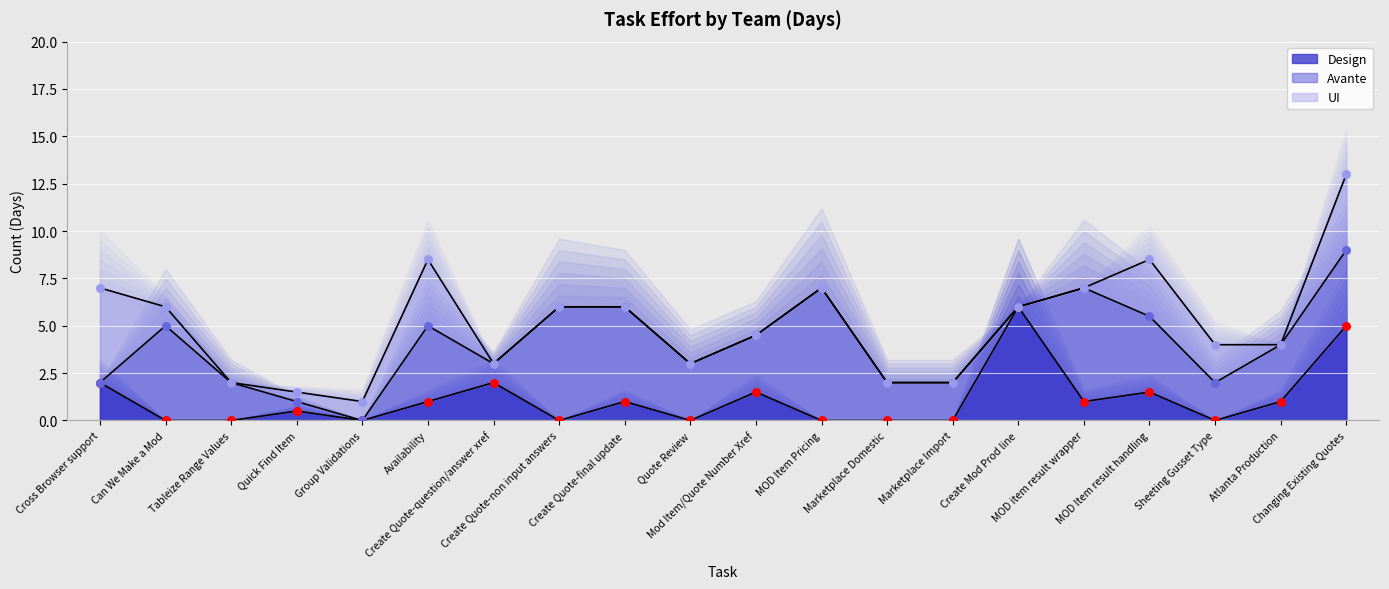

Which has a higher value, Marketplace Import or Create Quote-final update?

Create Quote-final update